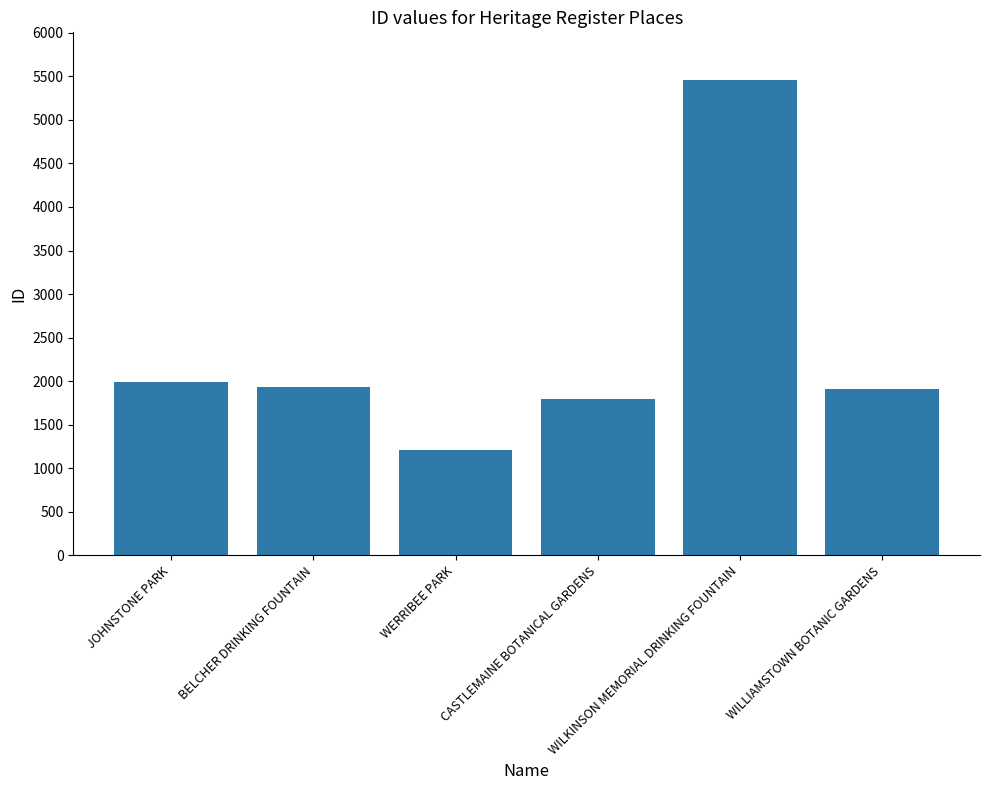

Where does the data first go above 1933?

JOHNSTONE PARK